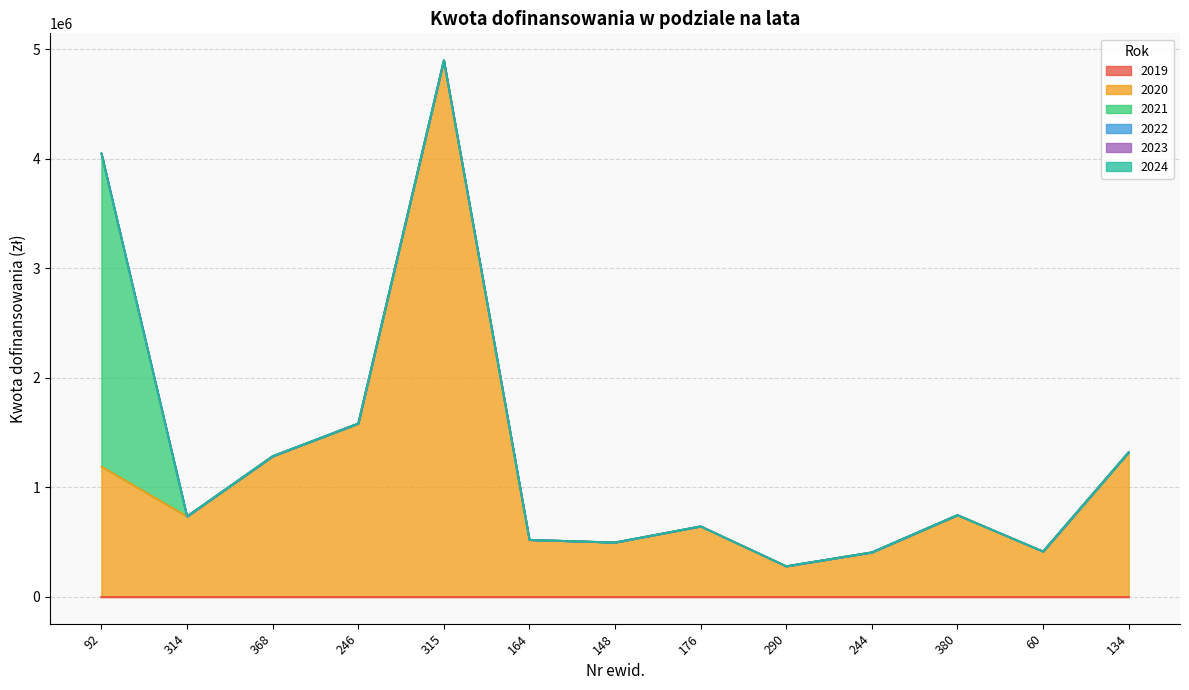

Does the chart have visible grid lines?

Yes